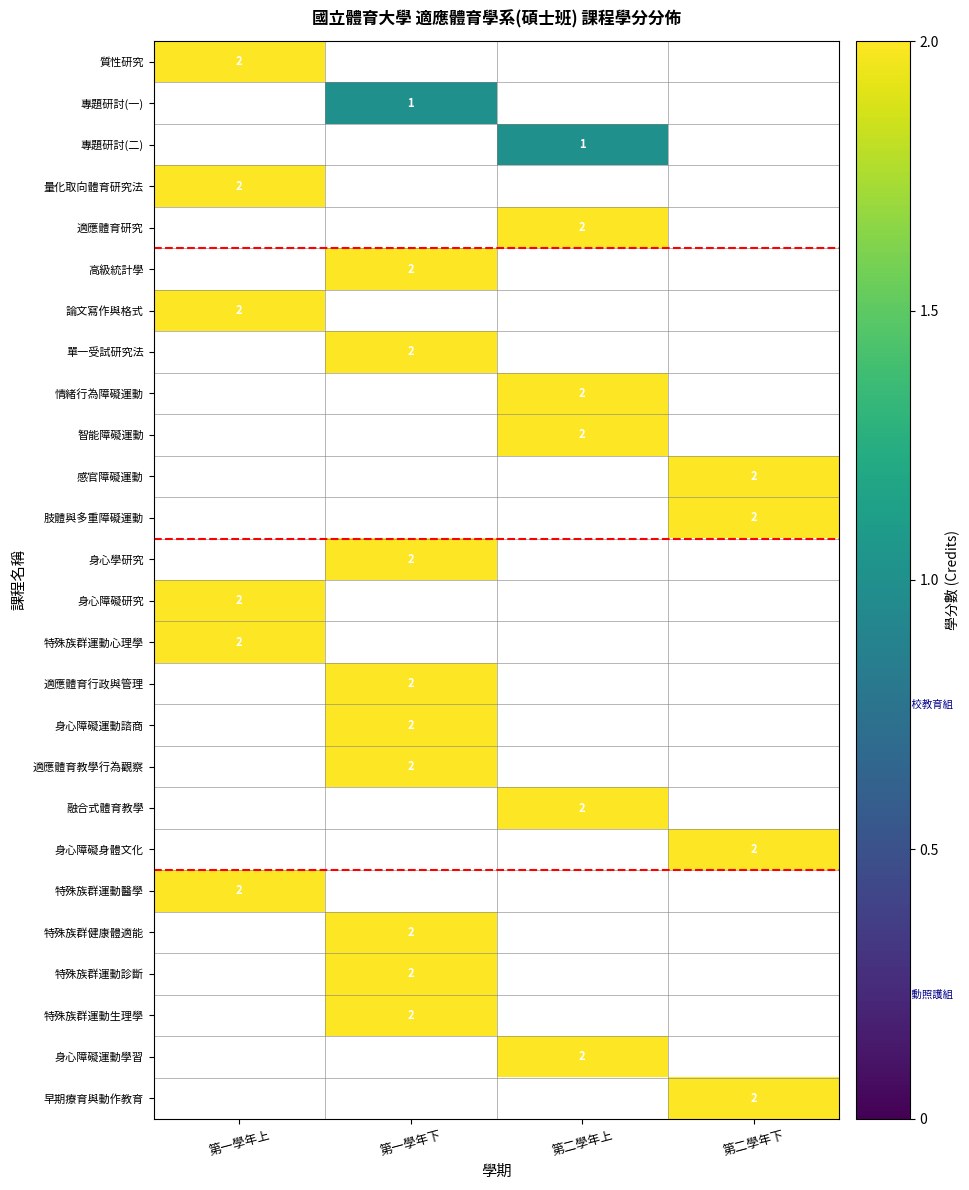

The value of 高級統計學 at 第一學年下 is 4. True or false?

False